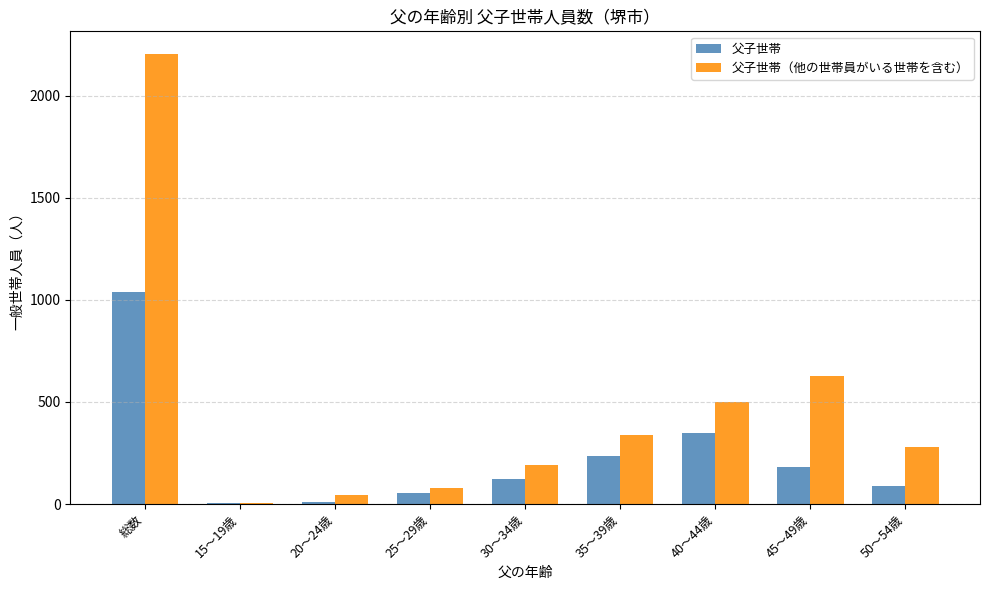

Where is 父子世帯（他の世帯員がいる世帯を含む） nearest to the value 1105?

45～49歳